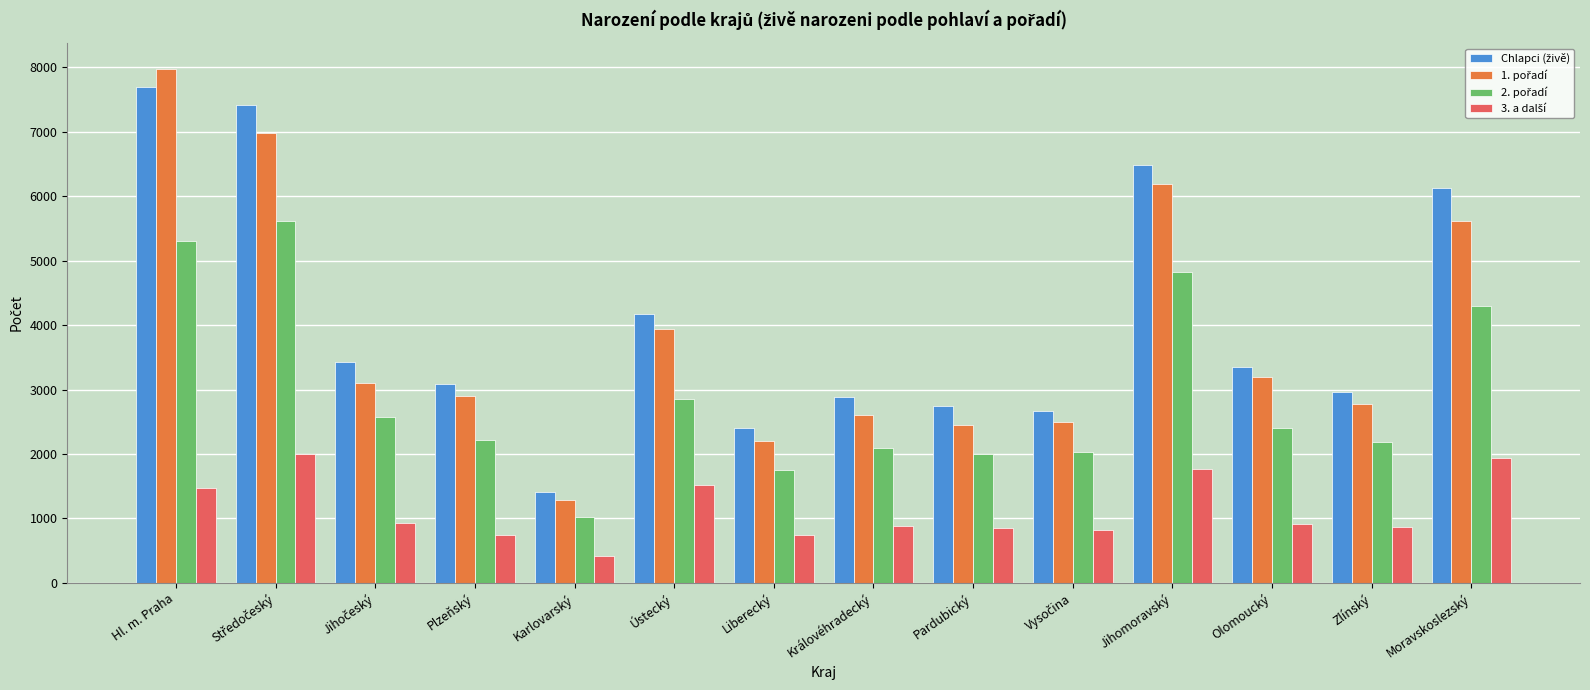

At which category is the sum across all series the highest?

Hl. m. Praha